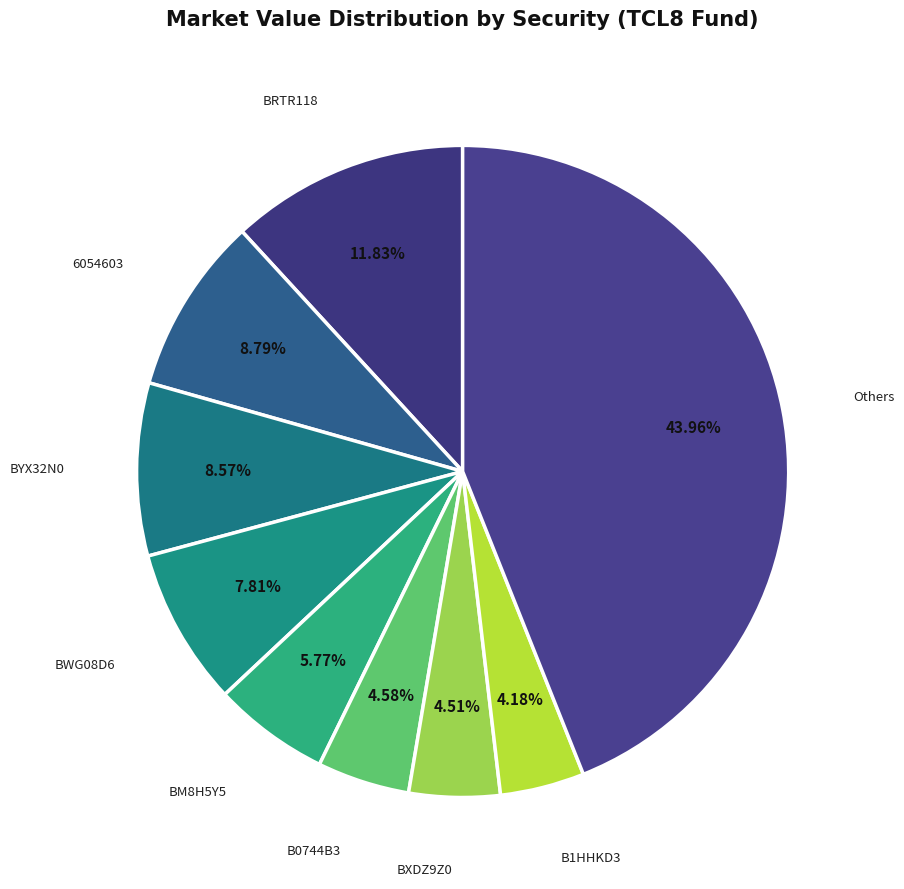

Which category has the biggest portion of the pie?

Others